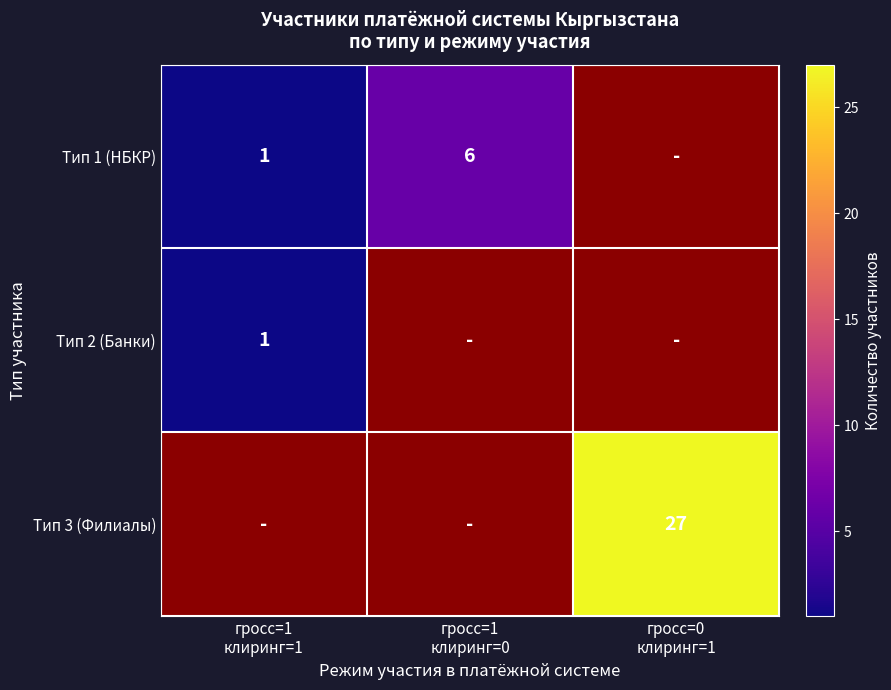

At which label is Тип 1 (НБКР) closest to 3?

гросс=1 клиринг=1